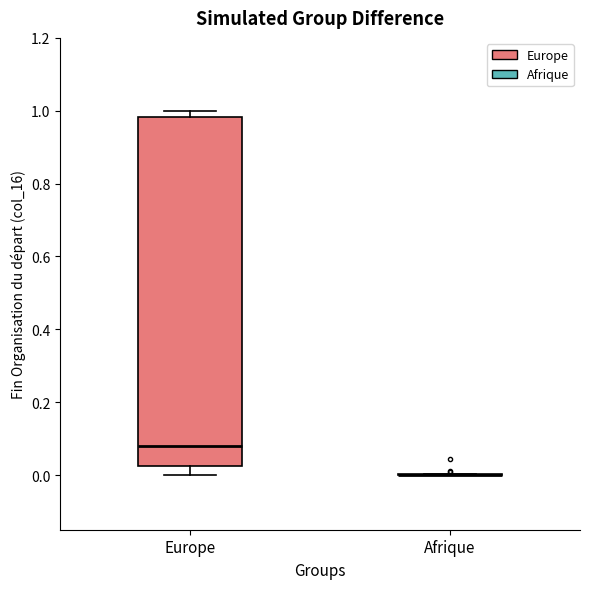

Reading left to right, read every box against the y-axis: the position of its median line, the range the box covers, and the ends of its whiskers. The values are not printed on the chart, so give them approximately, as read against the axis.

Europe: median 0.08, box 0.02 to 0.98, whiskers 0.00 to 1.00
Afrique: box collapsed to a line at 0.00, whiskers 0.00 to 0.00